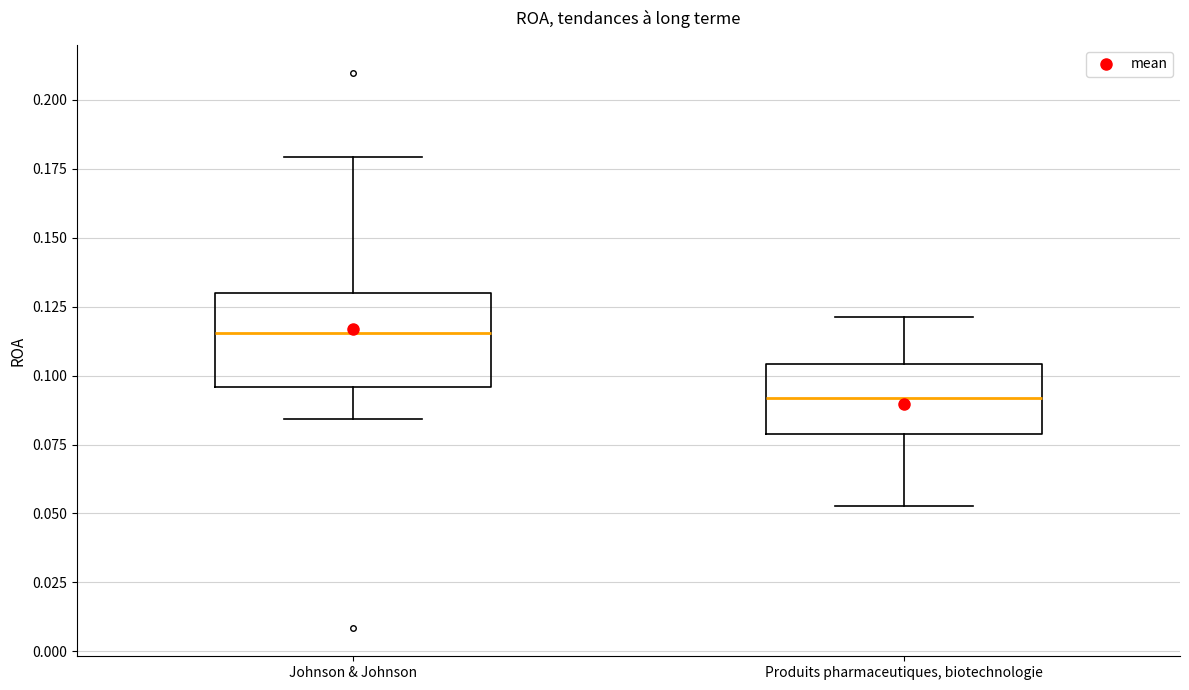

Where is the upper edge of the box for Johnson & Johnson on the y-axis? The values are not printed on the chart, so give them approximately, as read against the axis.

0.130